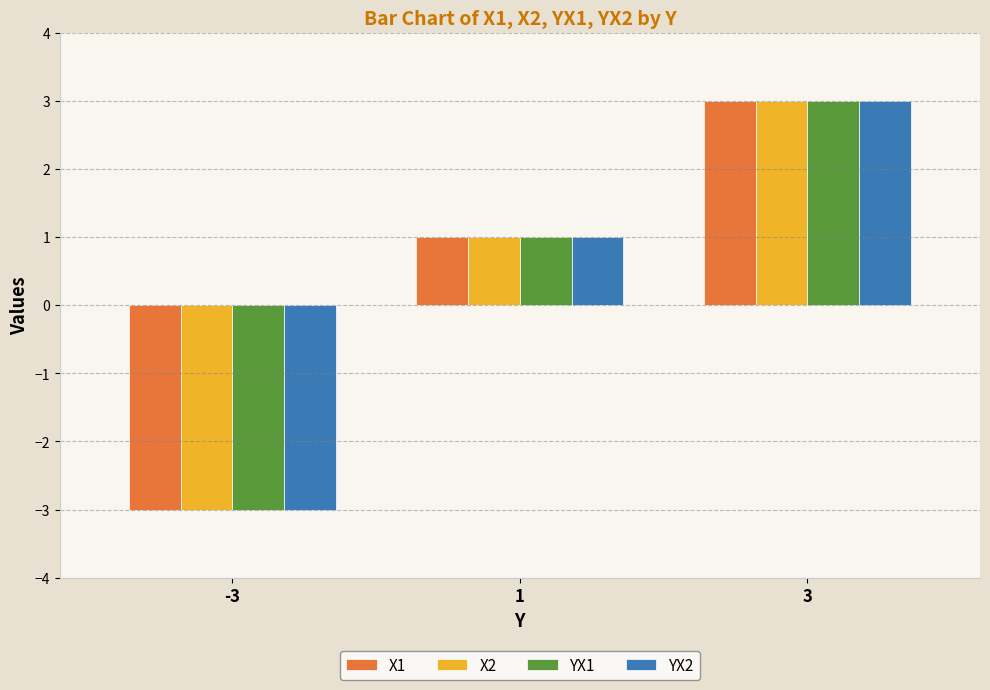

What is the minimum value for X1?

-3